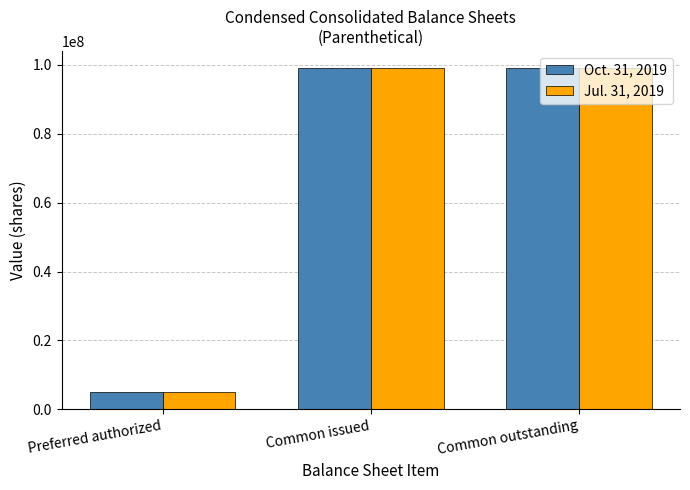

Reading left to right, what are all the values shown in this chart?

Oct. 31, 2019: Preferred authorized=5000000	Common issued=99108000	Common outstanding=99108000
Jul. 31, 2019: Preferred authorized=5000000	Common issued=99108000	Common outstanding=99108000